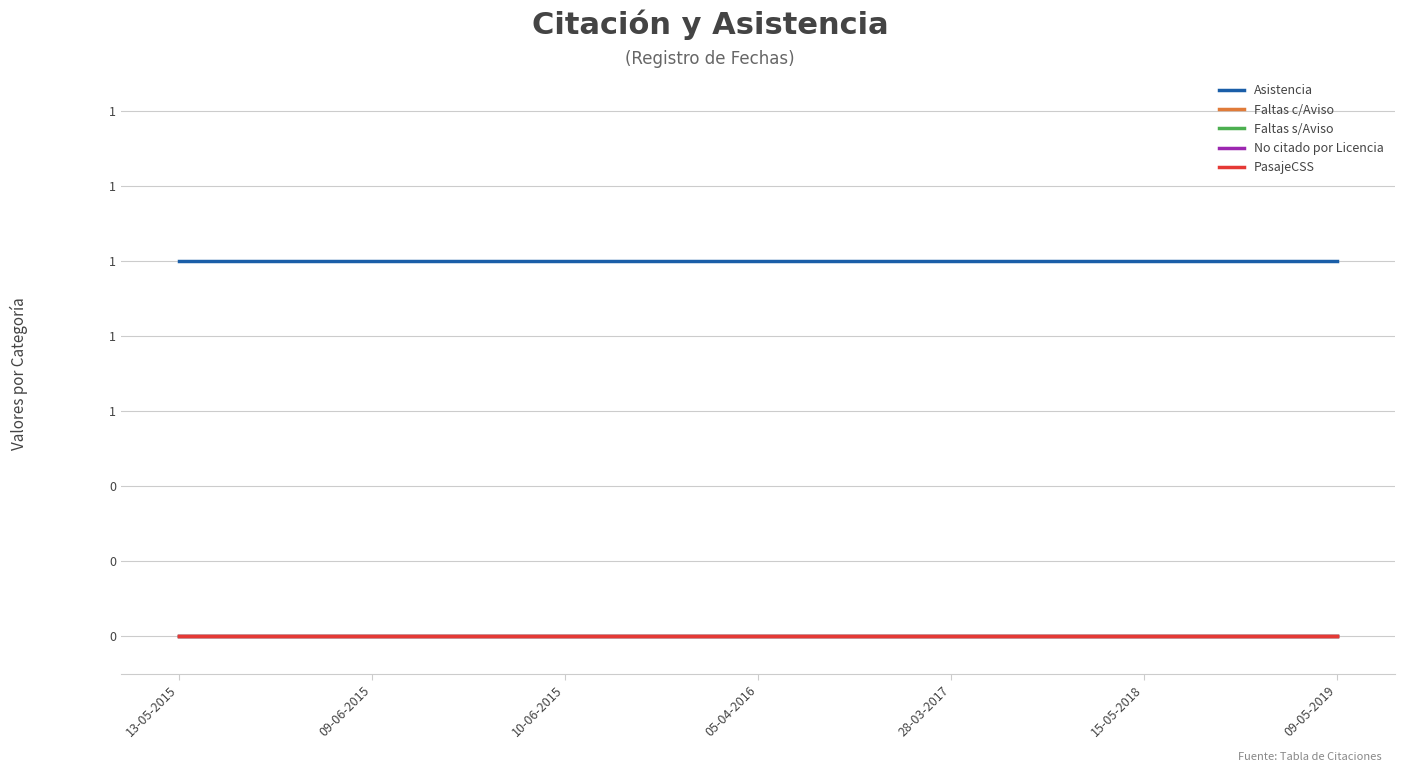

Does the chart display data point markers on the line(s)?

No